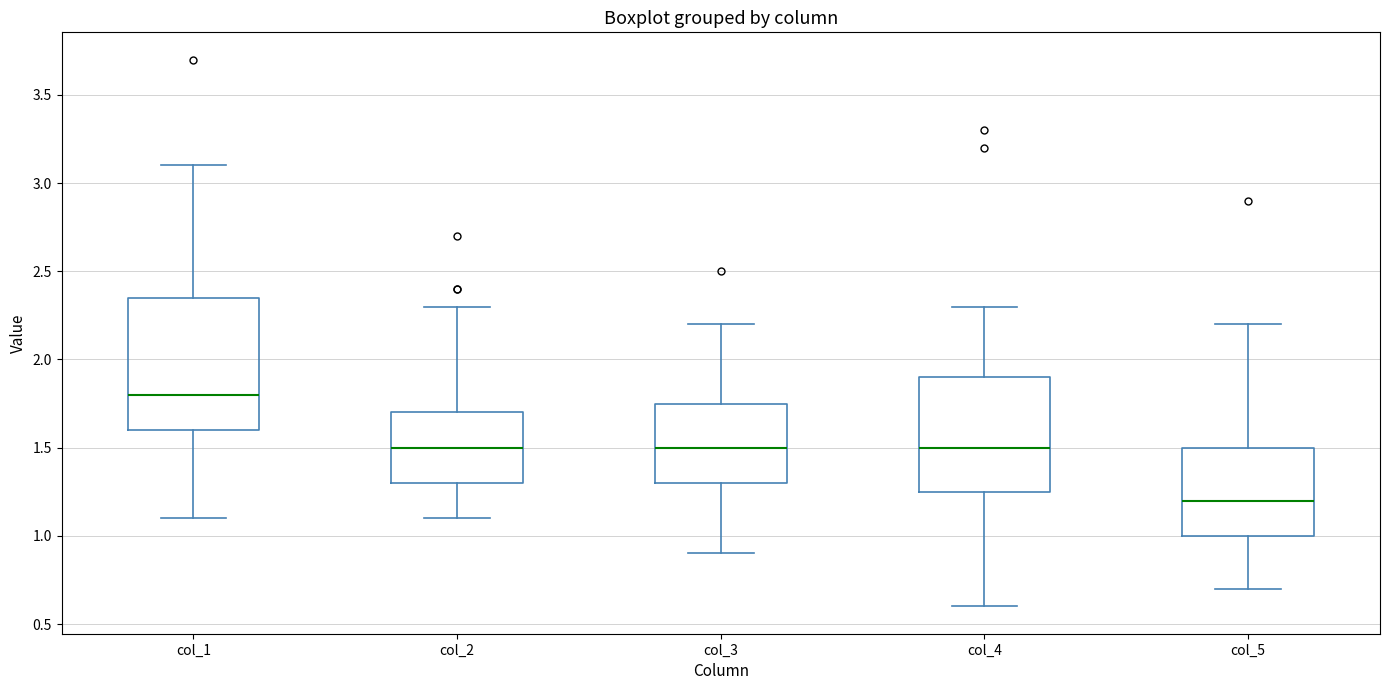

Which box has the lowest median line?

col_5